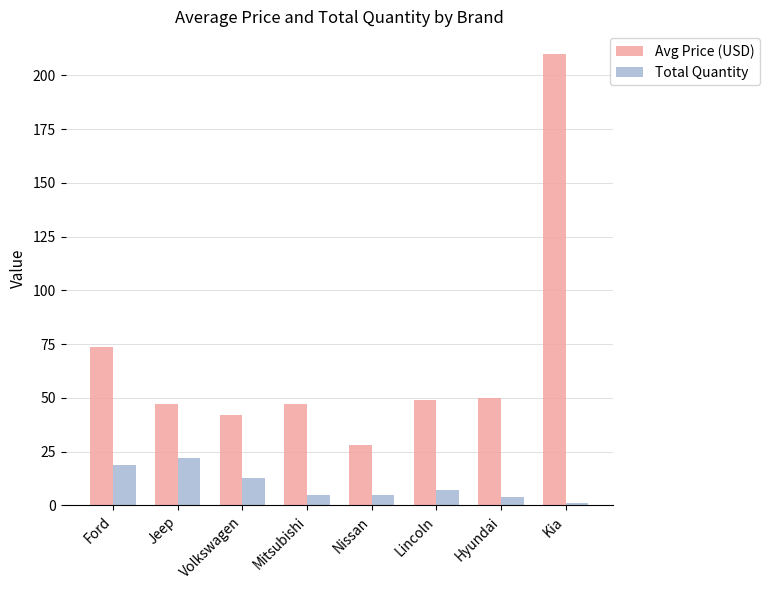

At how many categories does at least one series exceed 106?

1